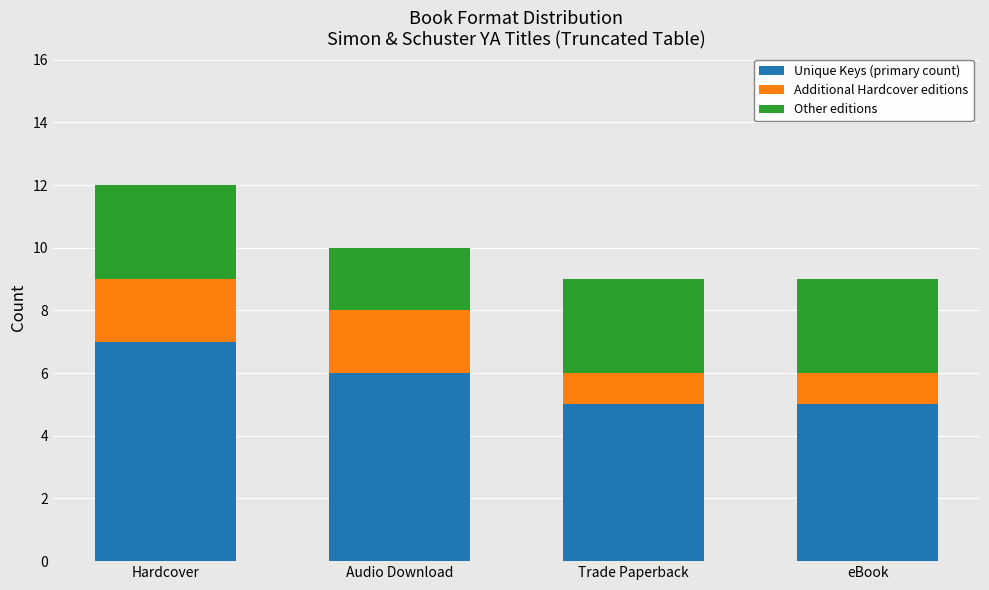

What are all the series names shown in the legend?

Unique Keys (primary count), Additional Hardcover editions, Other editions